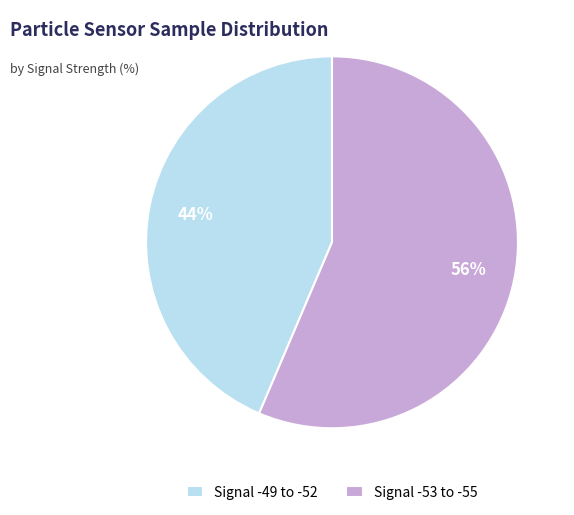

Which has a higher value, Signal -49 to -52 or Signal -53 to -55?

Signal -53 to -55